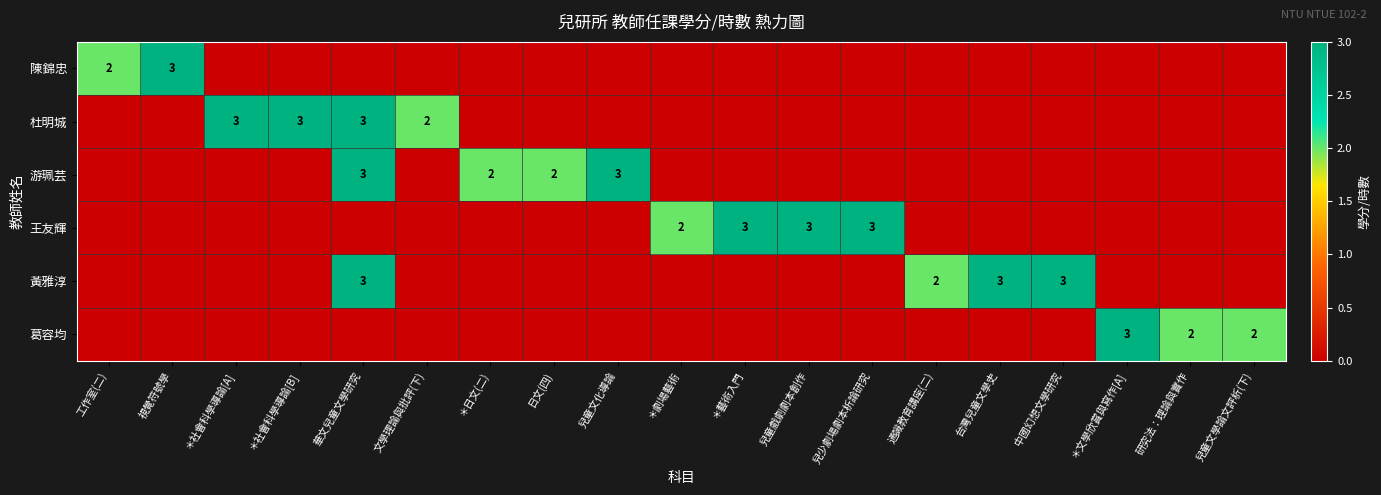

Is the value of 王友輝 at 兒少劇場劇本析論研究 greater than the value of 陳錦忠 at 工作室(二)?

Yes